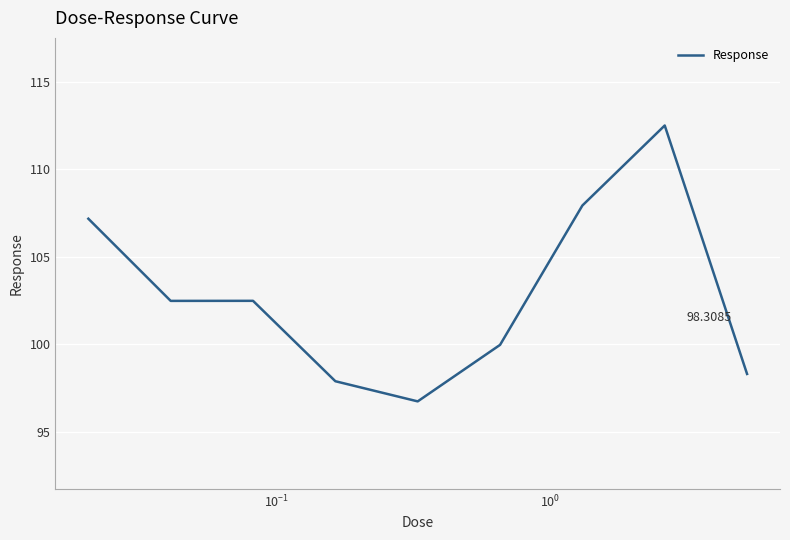

True or false: there are more than 2 points higher than both neighbors.

False